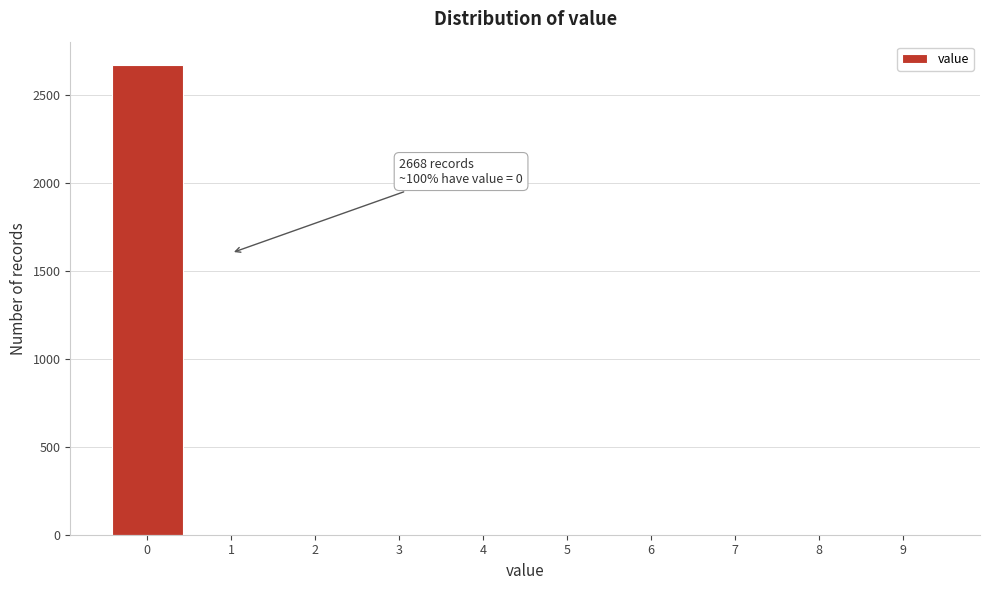

Which range on the x-axis has the tallest bar?

-0.5 to 0.5